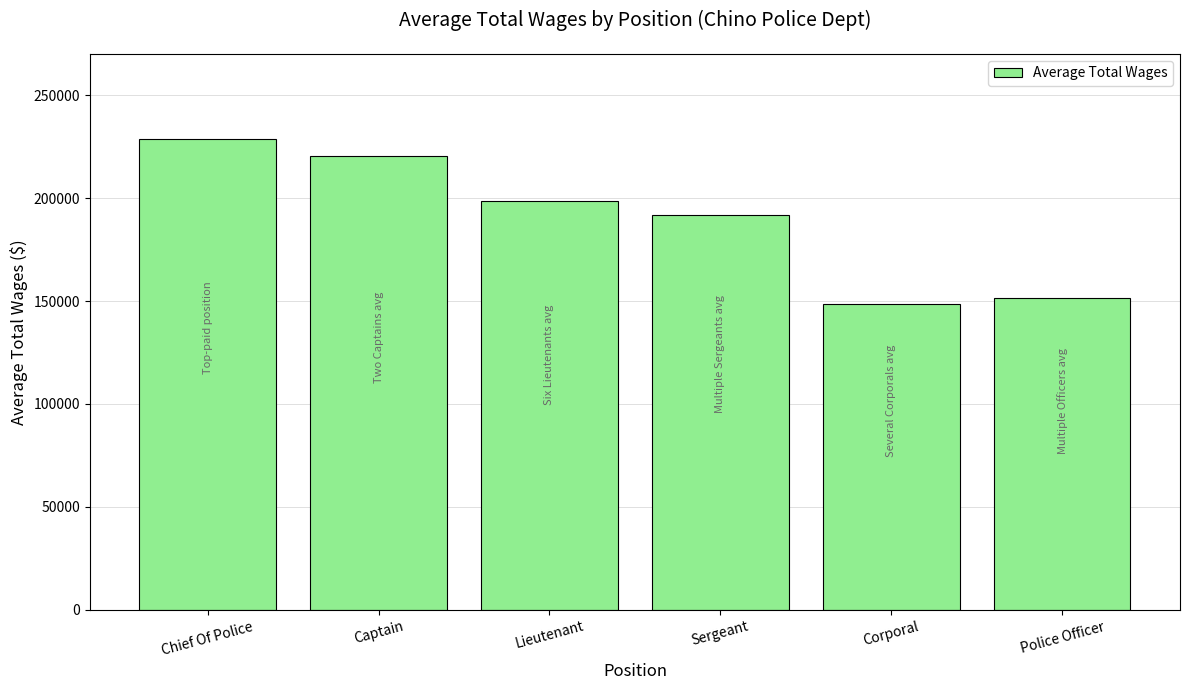

List the labels in order of value, smallest first.

Corporal, Police Officer, Sergeant, Lieutenant, Captain, Chief Of Police